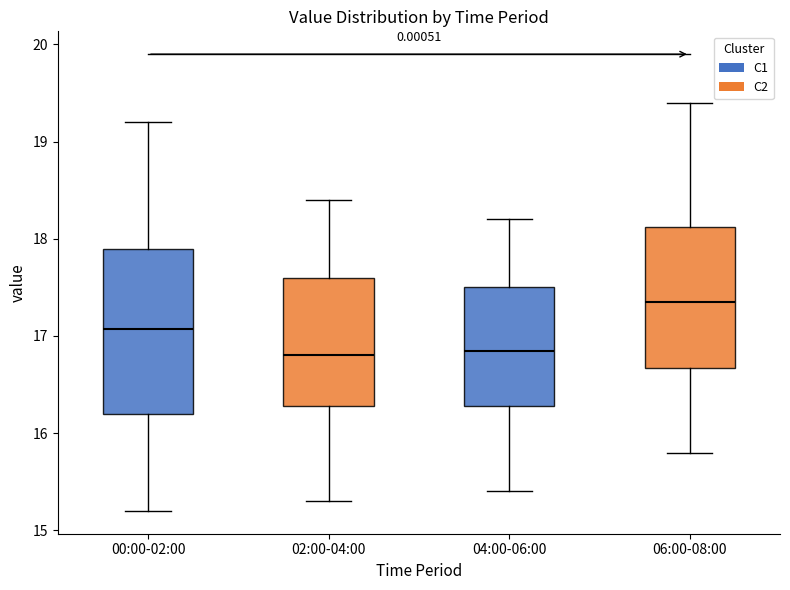

Reading left to right, read every box against the y-axis: the position of its median line, the range the box covers, and the ends of its whiskers. The values are not printed on the chart, so give them approximately, as read against the axis.

00:00-02:00: median 17.1, box 16.2 to 17.9, whiskers 15.2 to 19.2
02:00-04:00: median 16.8, box 16.3 to 17.6, whiskers 15.3 to 18.4
04:00-06:00: median 16.9, box 16.3 to 17.5, whiskers 15.4 to 18.2
06:00-08:00: median 17.4, box 16.7 to 18.1, whiskers 15.8 to 19.4